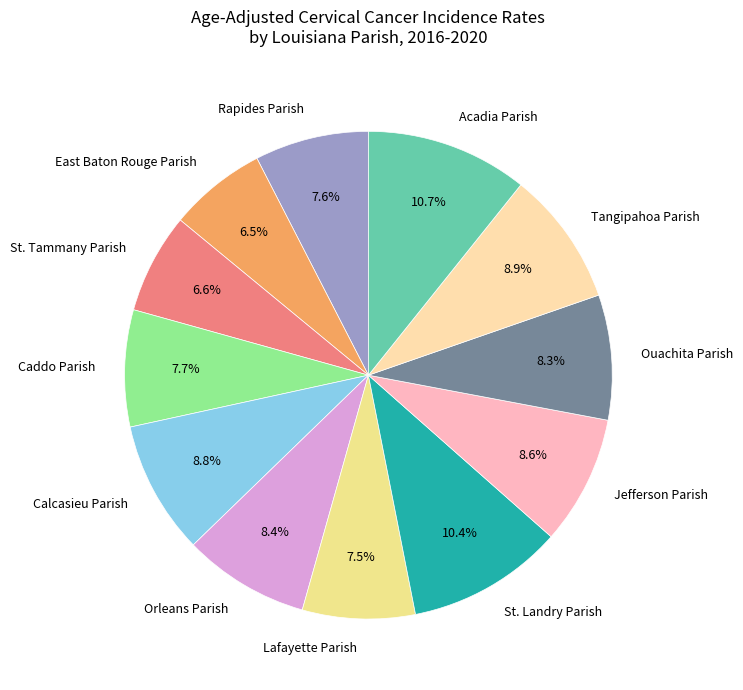

How many slices are in this pie chart?

12